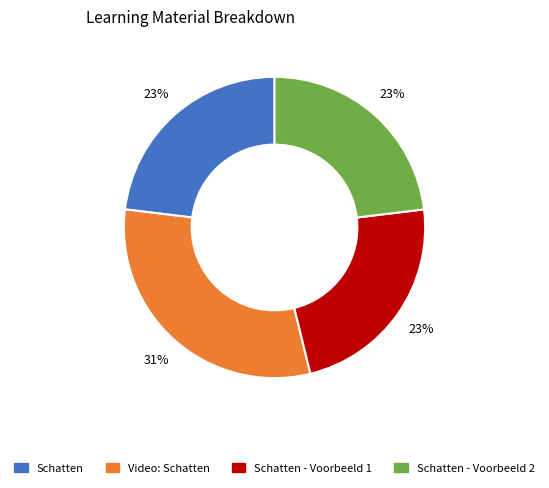

To the nearest percent, what is the average slice percentage?

25%